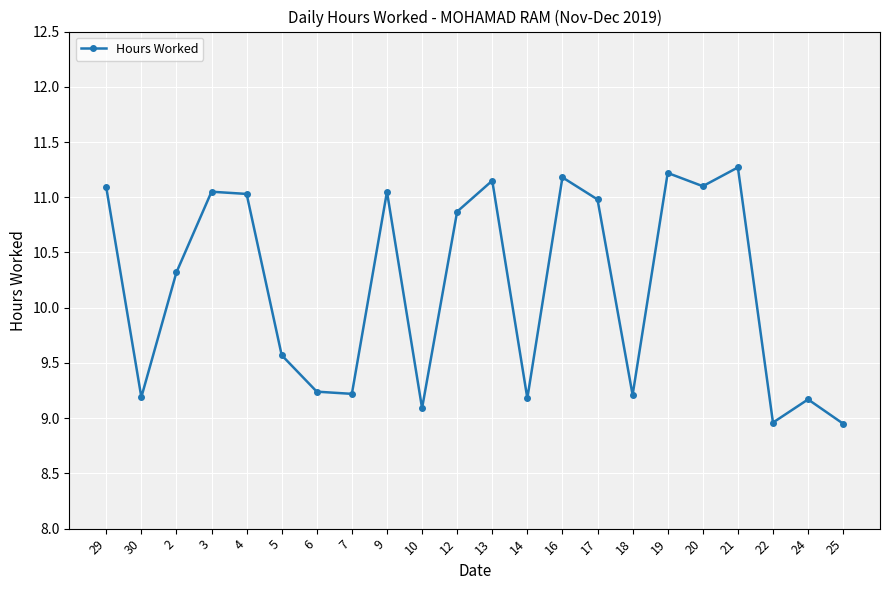

What is the value of the 7th point from the left?

9.2